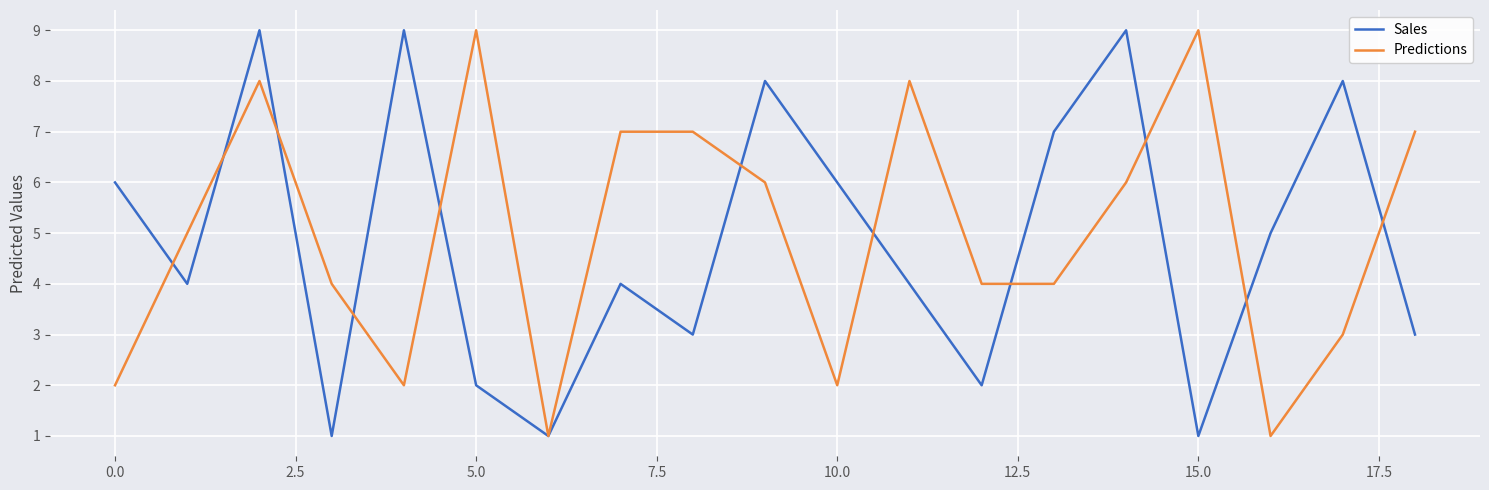

What is the greatest value displayed?

9